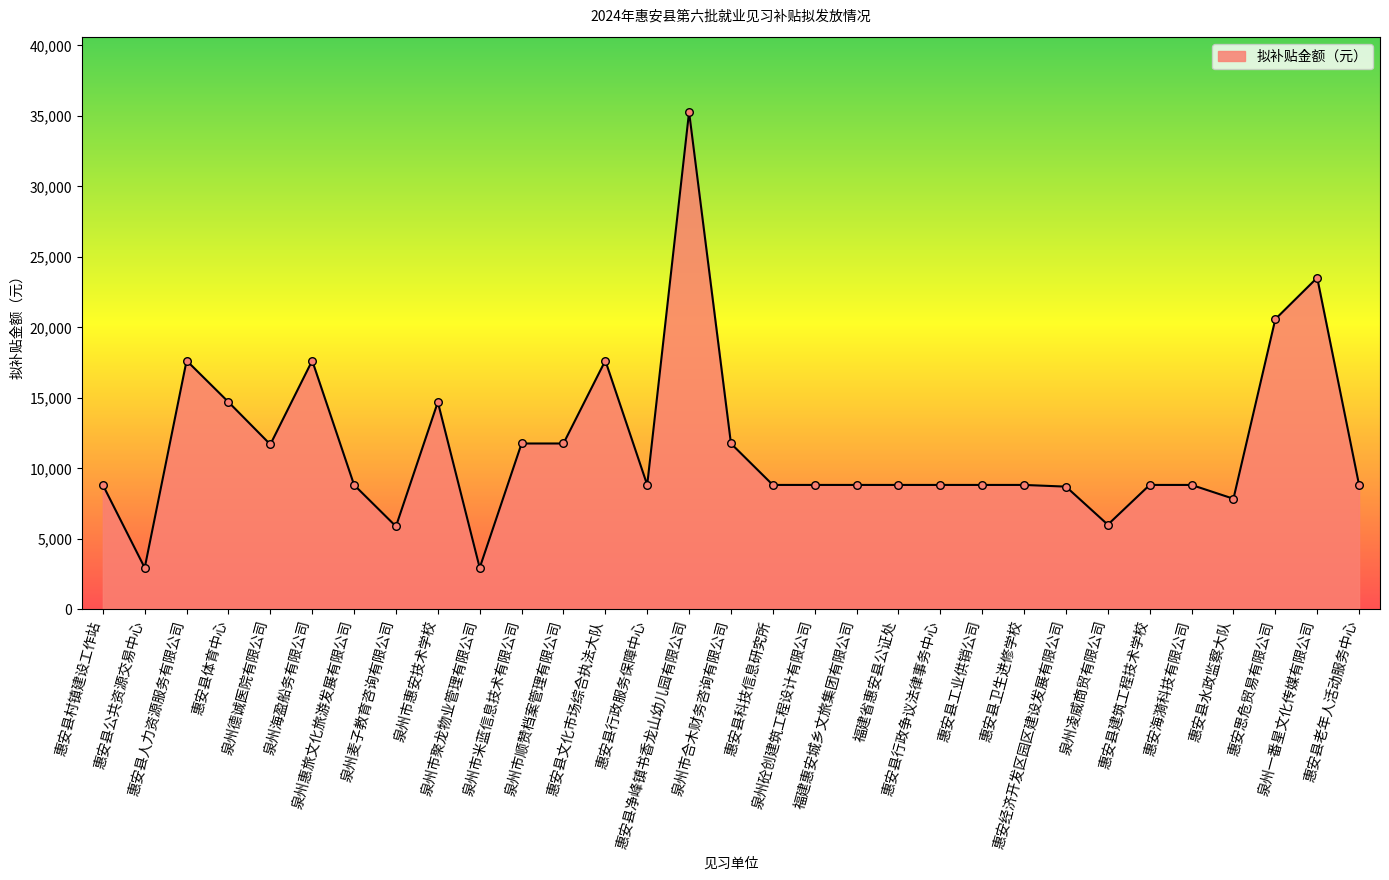

Which has a higher value, 惠安县体育中心 or 惠安县公共资源交易中心?

惠安县体育中心